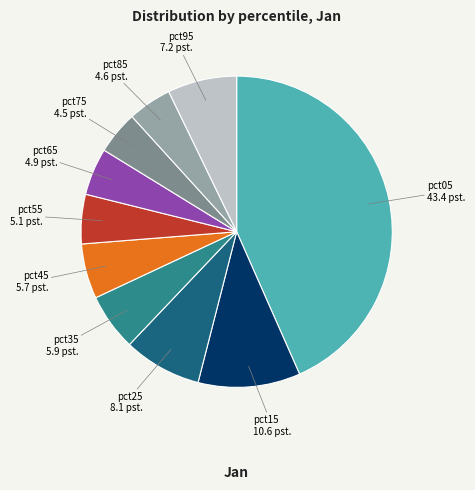

Which category has the biggest portion of the pie?

pct05